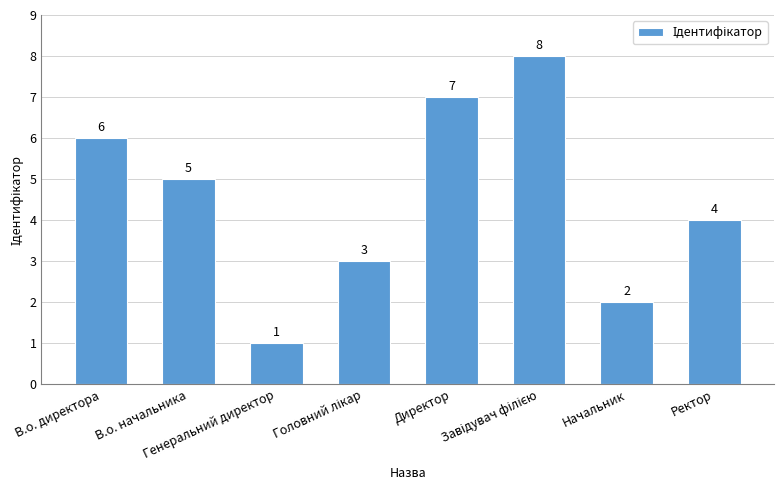

What is the value of the 5th bar from the left?

7